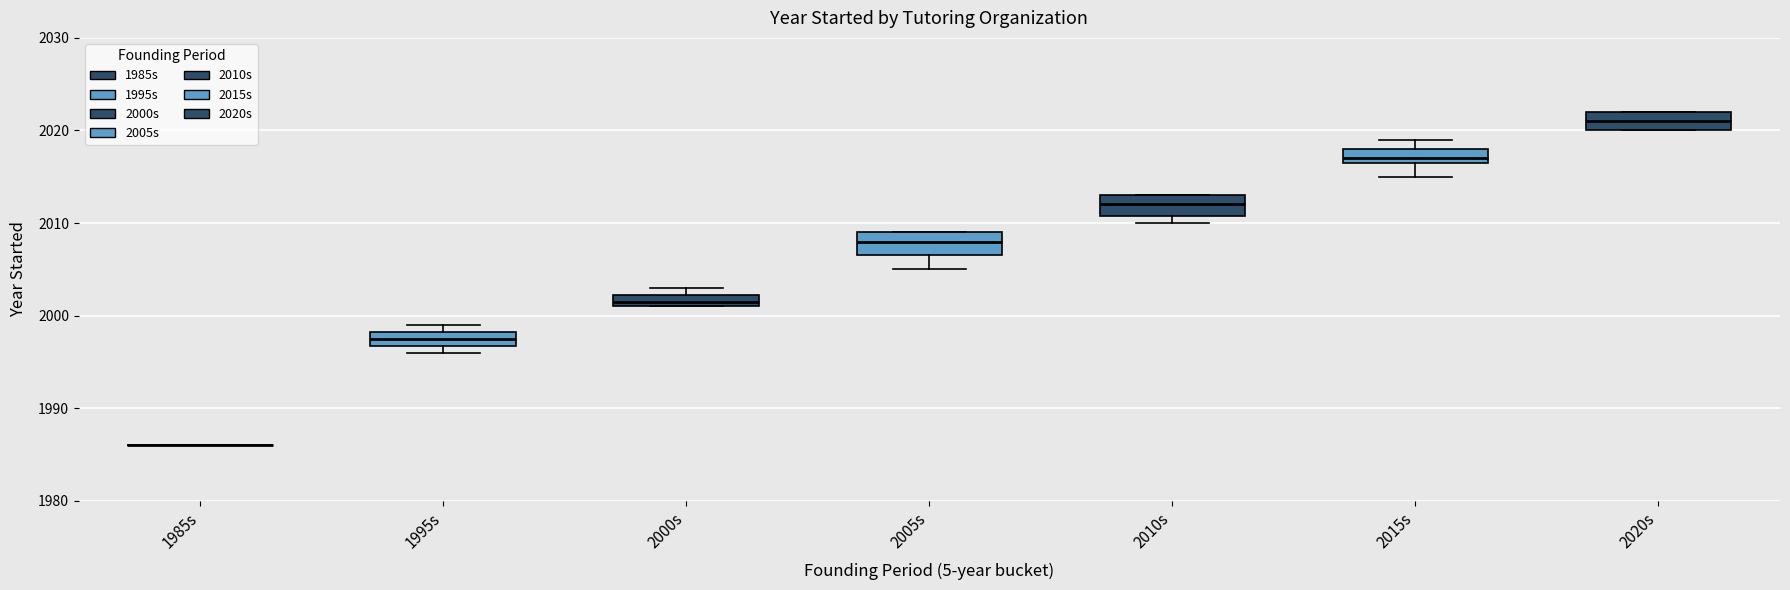

Where is the upper edge of the box for 2000s on the y-axis? The values are not printed on the chart, so give them approximately, as read against the axis.

2002